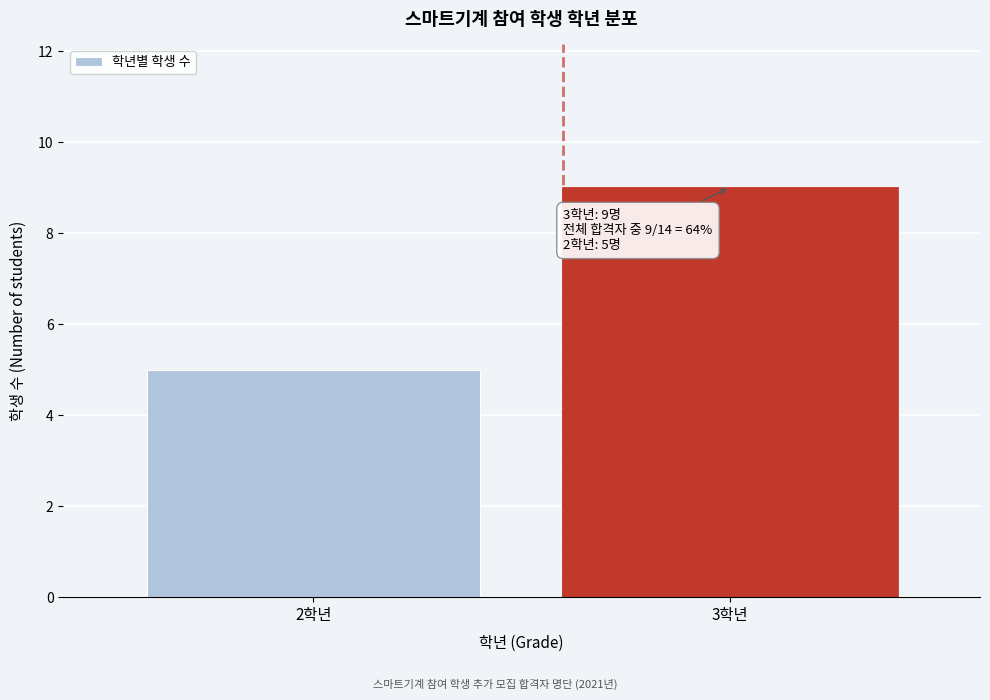

Reading right to left, extract all data points from this chart.

9	5